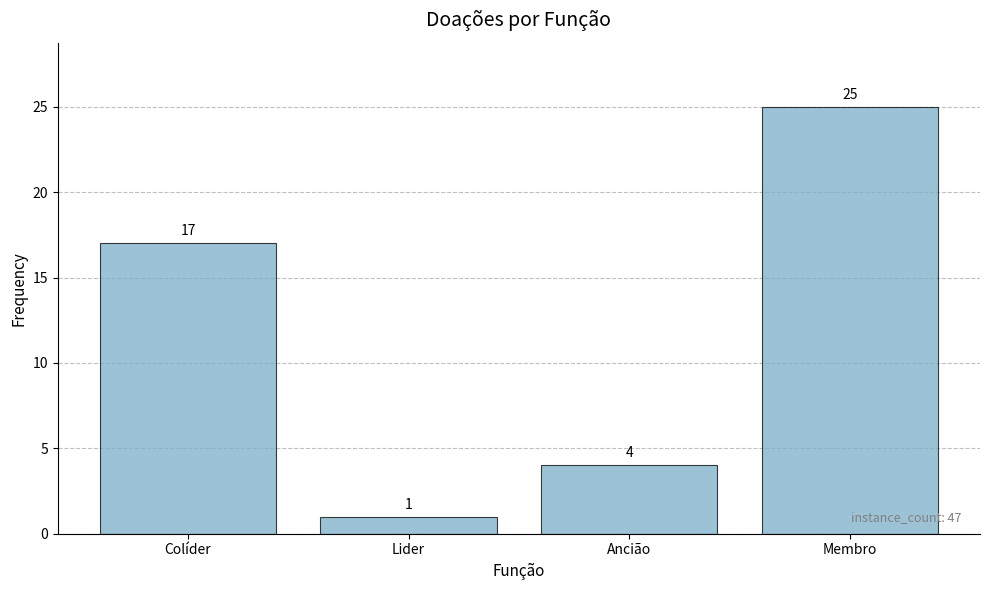

What is the label of the 3rd bar from the left?

Ancião